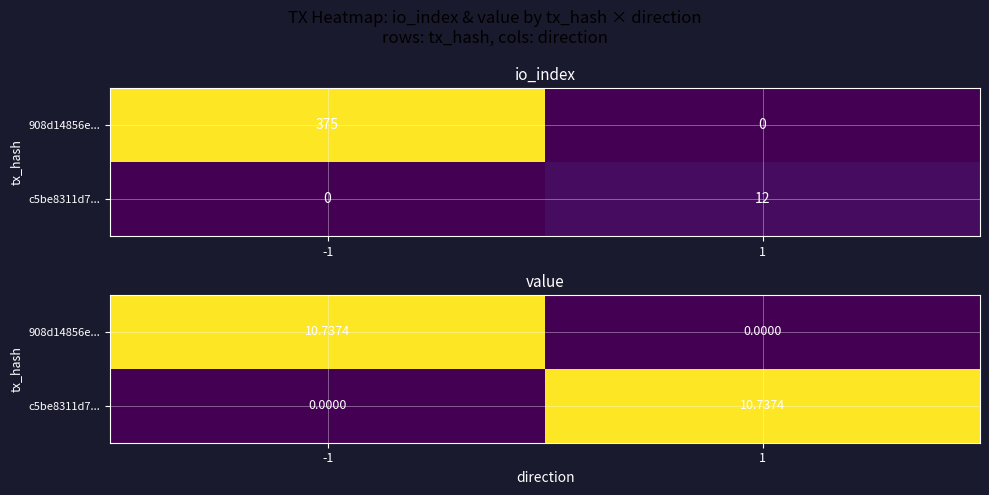

Is the value of c5be8311d7... at 1 greater than the value of 908d14856e... at -1?

No